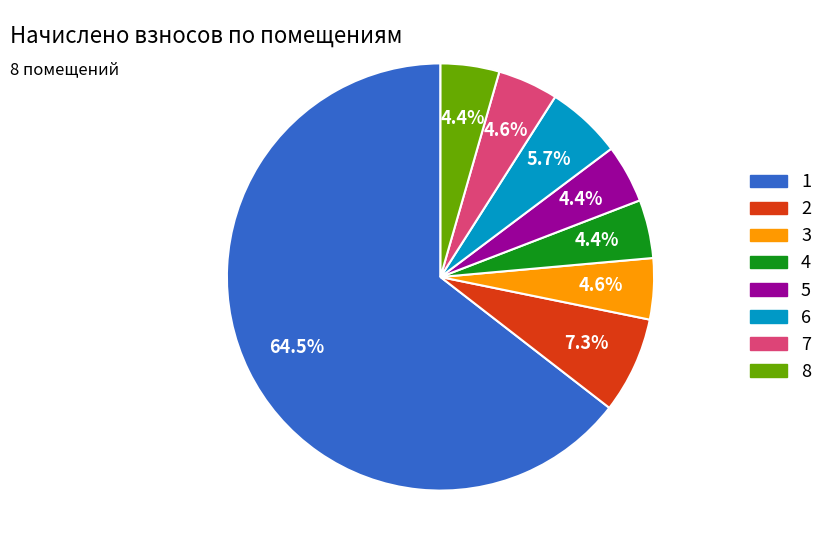

What is the ratio of the value at 3 to the value at 5?

1.0